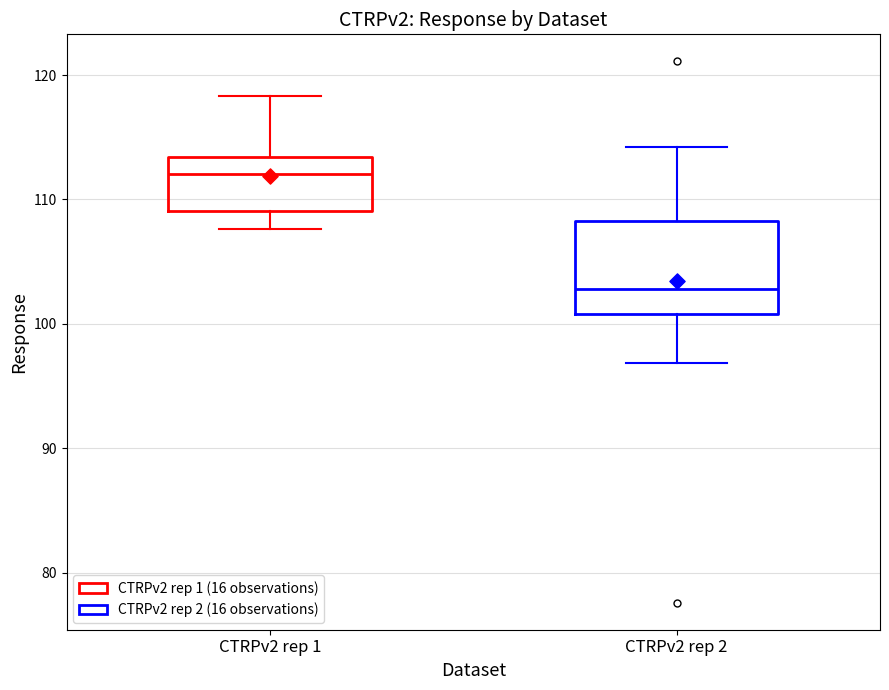

Reading left to right, read every box against the y-axis: the position of its median line, the range the box covers, and the ends of its whiskers. The values are not printed on the chart, so give them approximately, as read against the axis.

CTRPv2 rep 1: median 112, box 109 to 113, whiskers 108 to 118
CTRPv2 rep 2: median 103, box 101 to 108, whiskers 97 to 114